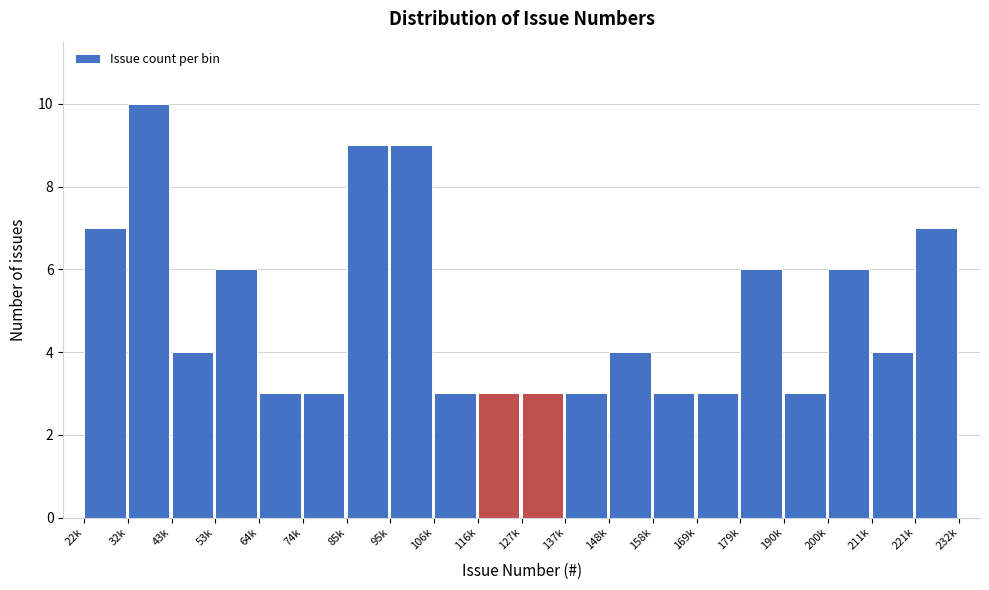

Reading right to left, extract all data points from this chart.

221k=7	211k=4	200k=6	190k=3	179k=6	169k=3	158k=3	148k=4	137k=3	127k=3	116k=3	106k=3	95k=9	85k=9	74k=3	64k=3	53k=6	43k=4	32k=10	22k=7